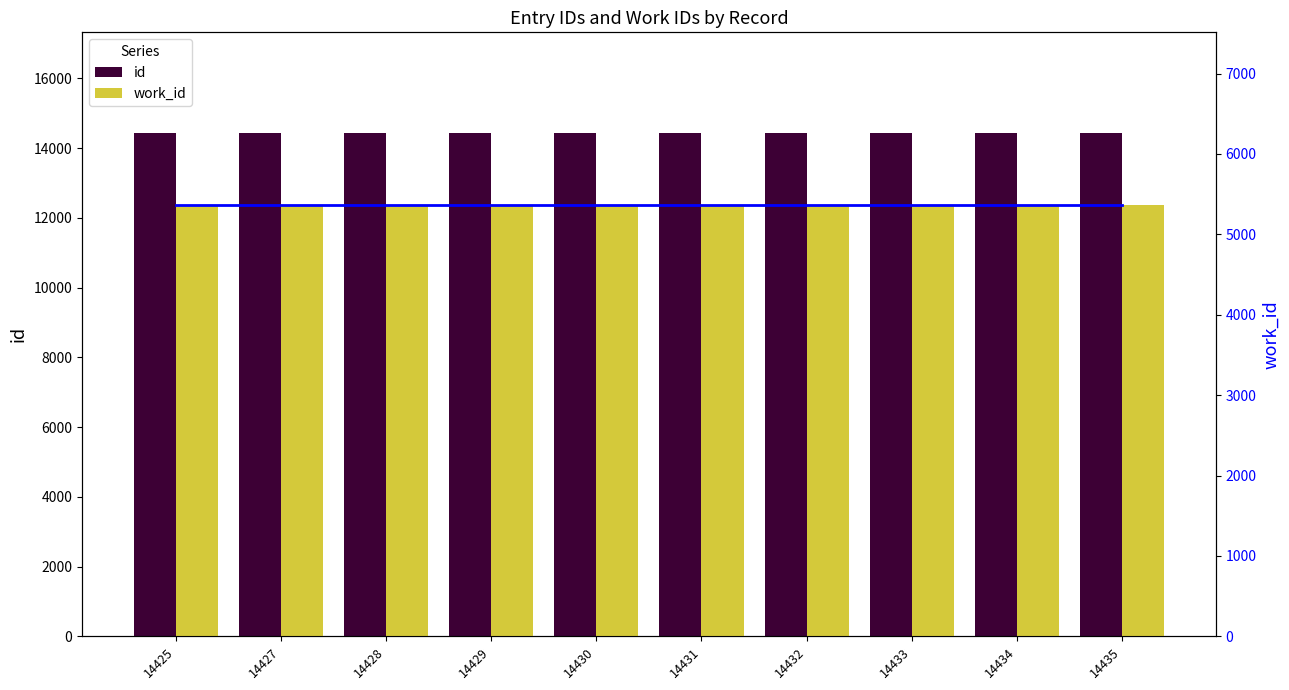

Are the bars horizontal?

No